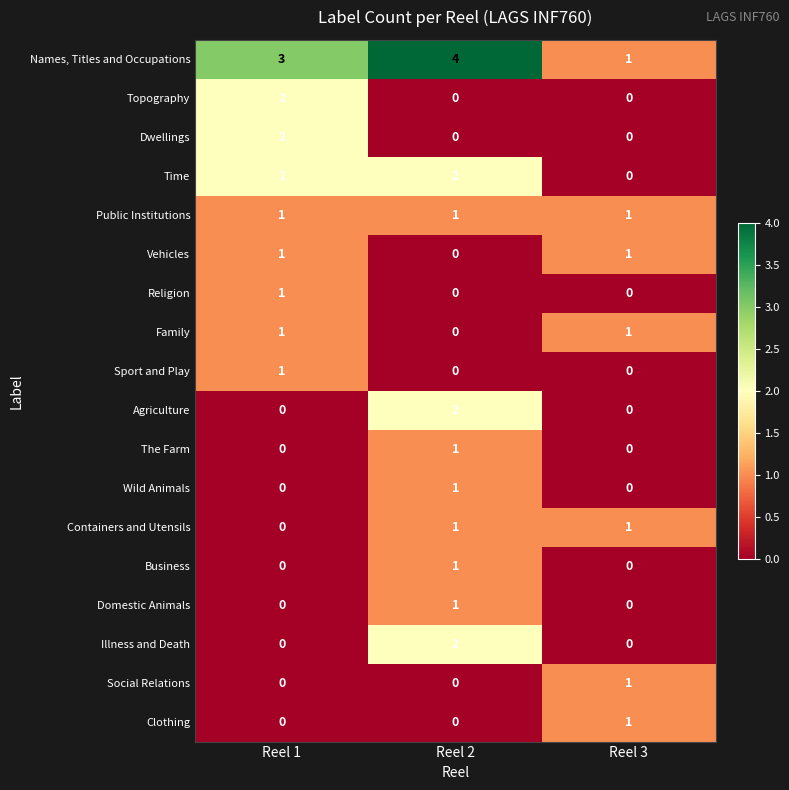

How many Illness and Death values are between 0 and 2?

3